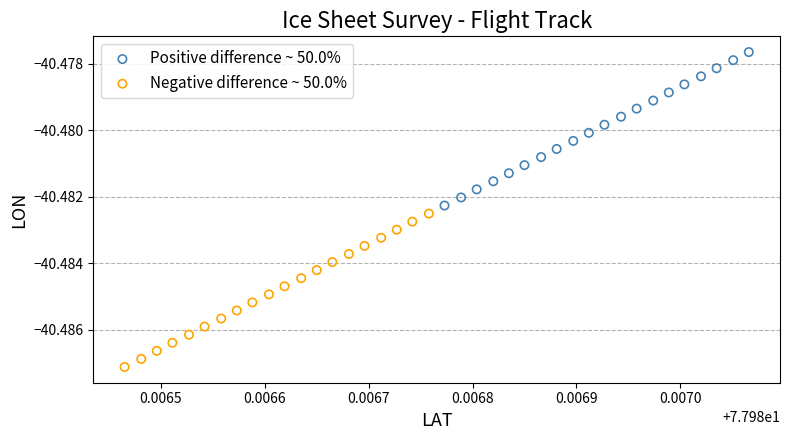

Which series reaches the minimum Y coordinate?

Negative difference ~ 50.0%